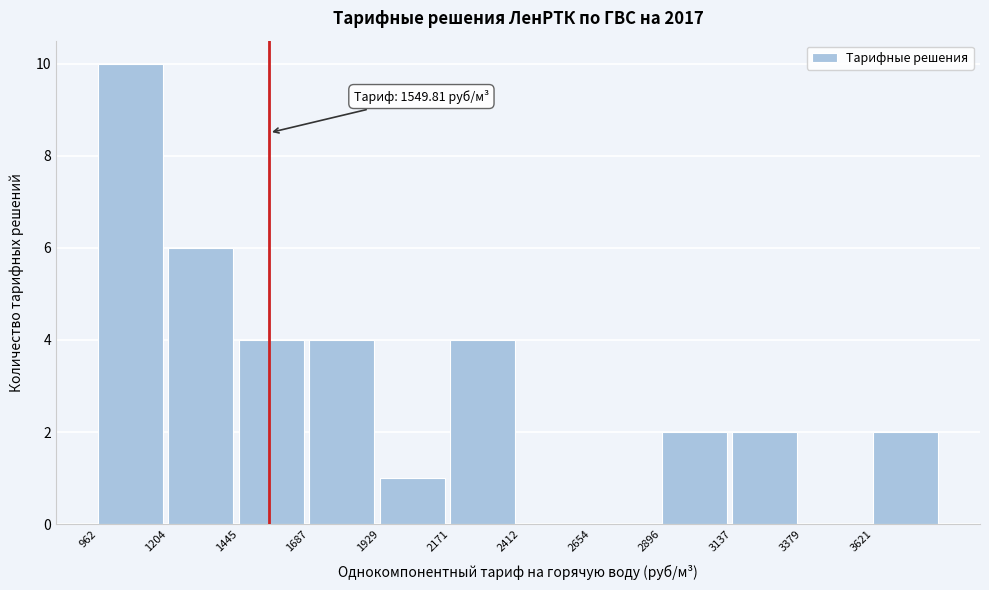

Over which range of the x-axis is the bar tallest?

950 to 1200